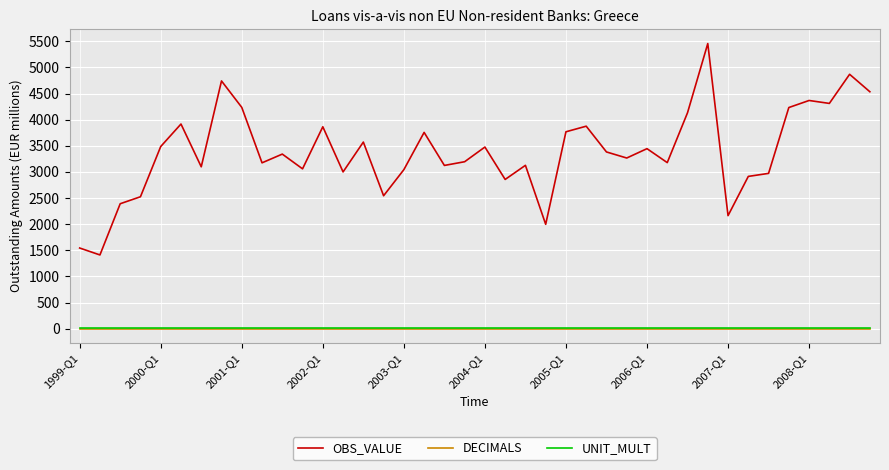

Which series has the largest total across all categories?

OBS_VALUE